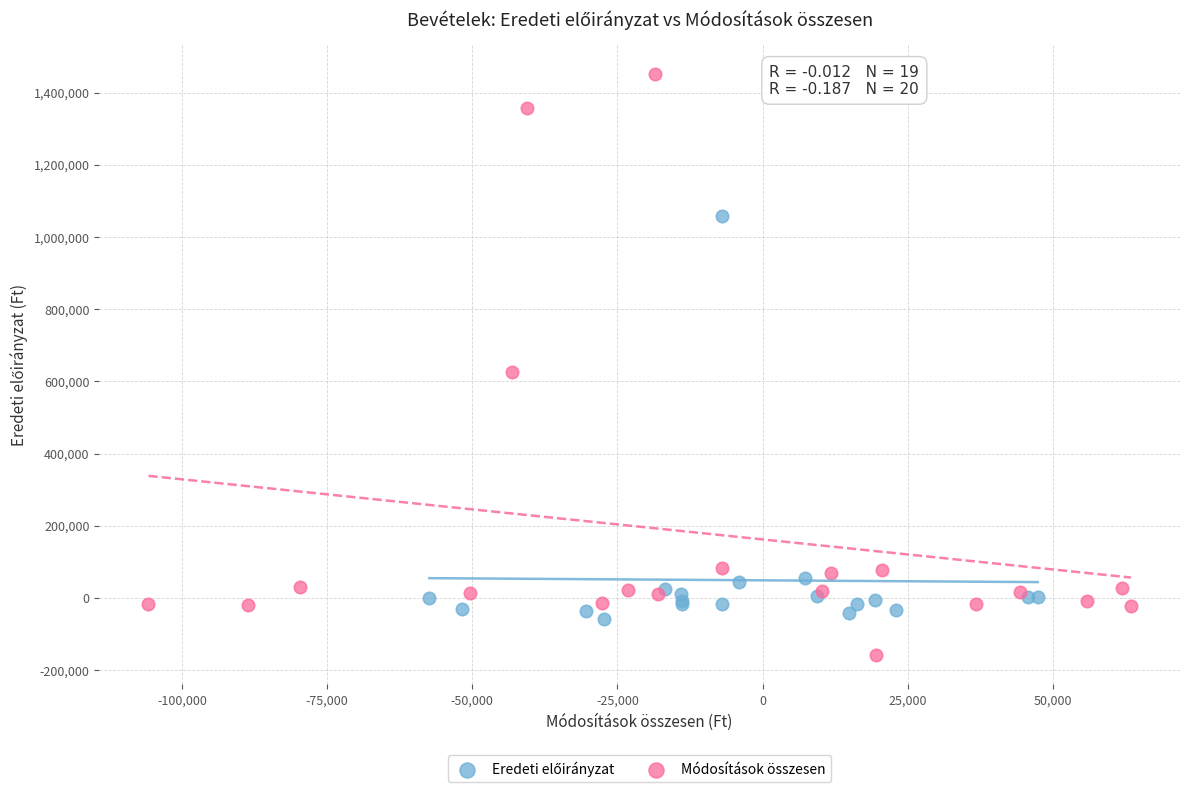

Which series reaches the maximum Y coordinate?

Módosítások összesen